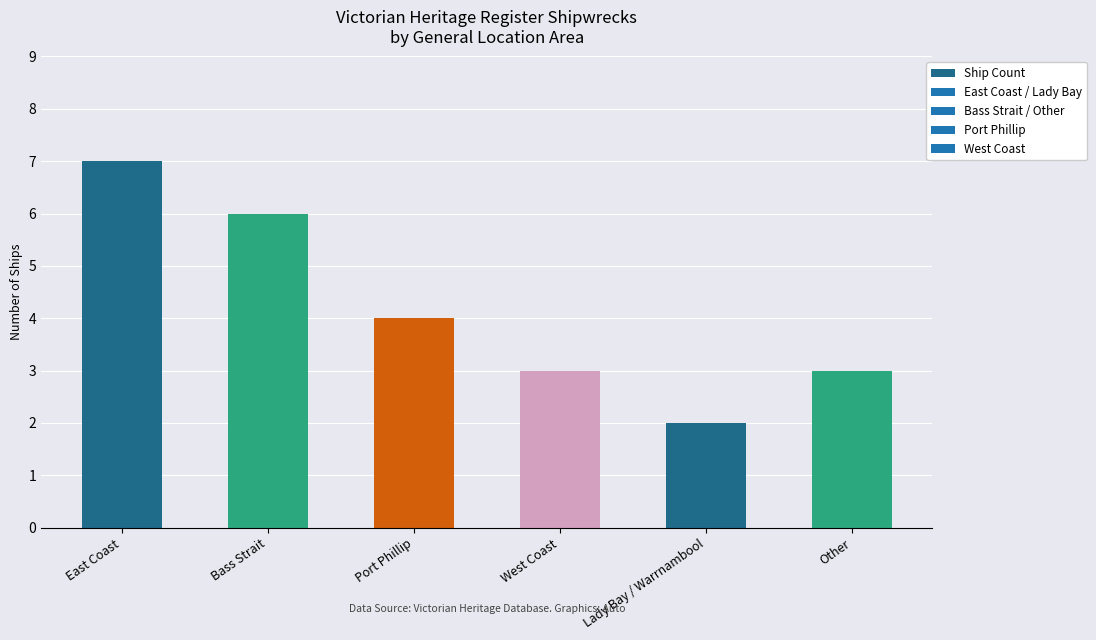

Read the value at East Coast.

7